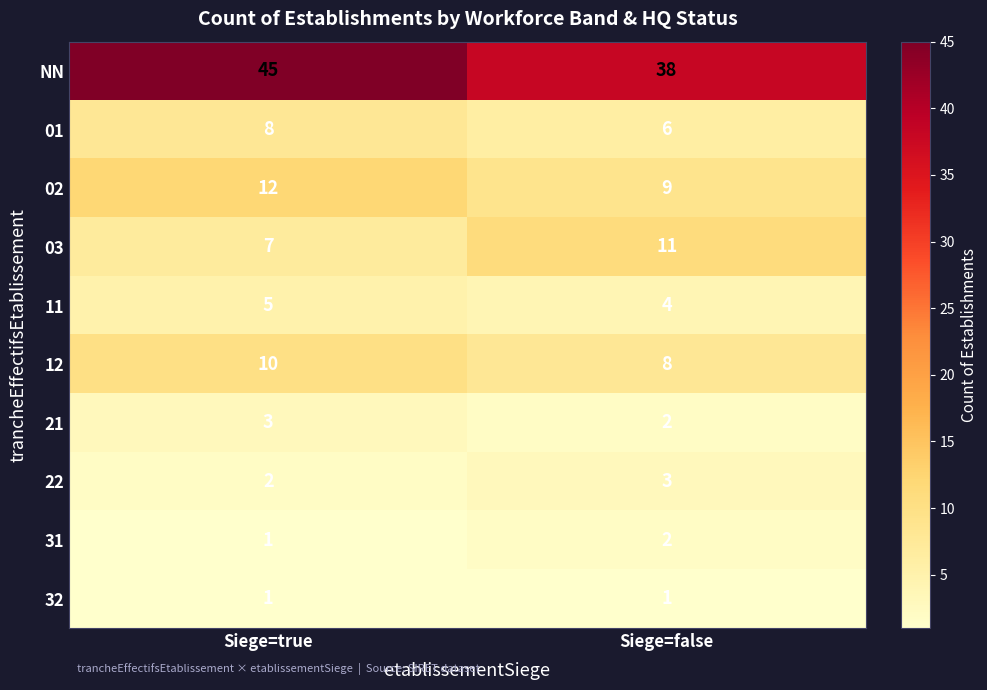

Which series changed the most between Siege=true and Siege=false?

NN